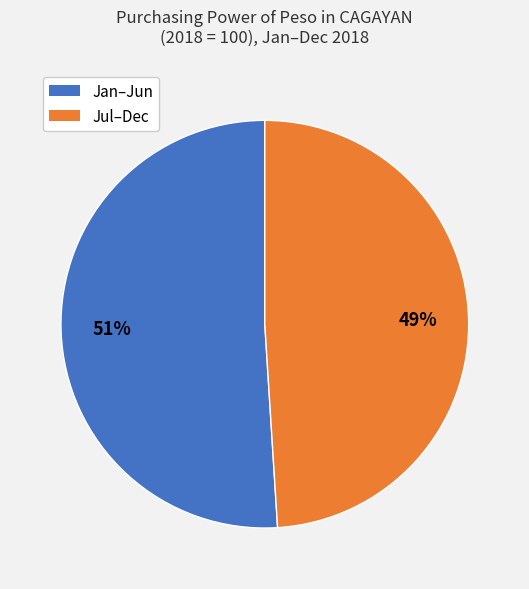

To the nearest percent, what is the difference between the largest and smallest slice percentages?

2%